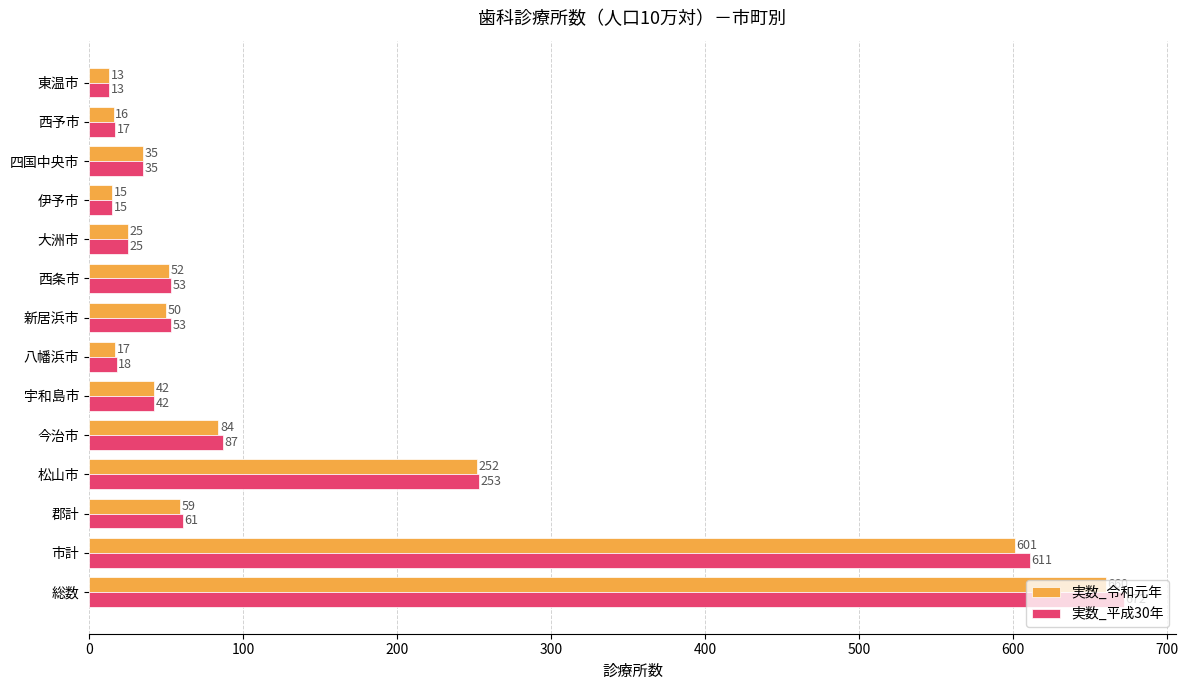

How many distinct data groups are displayed?

2